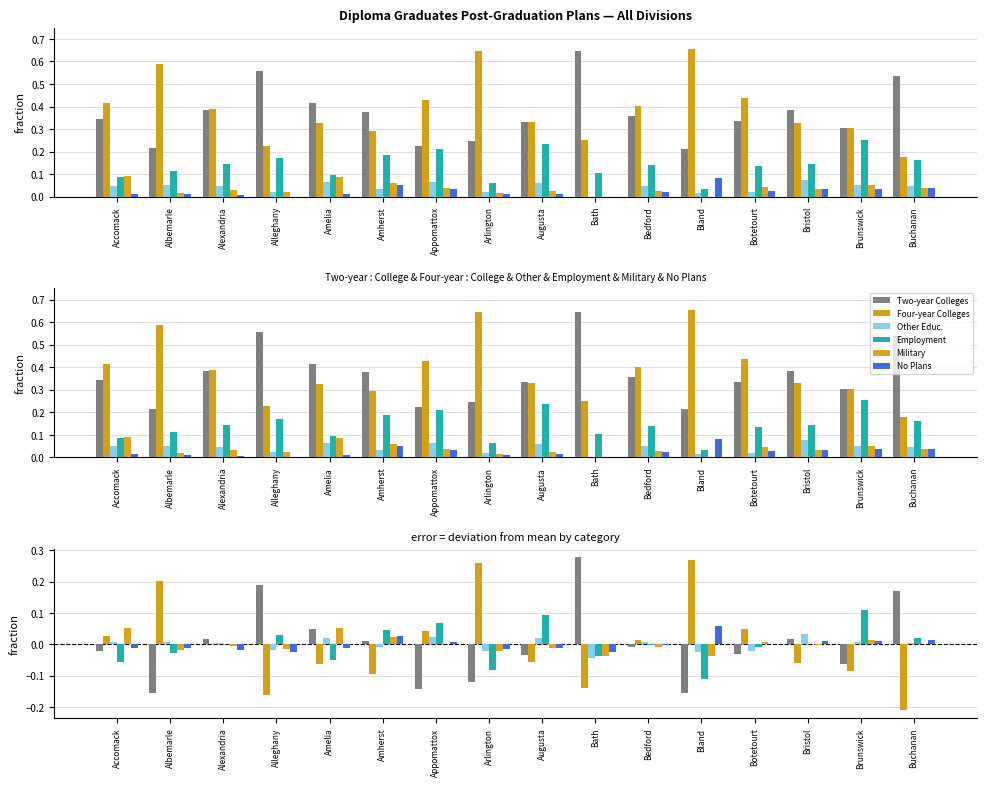

How many data points in Employment are less than 0?

8